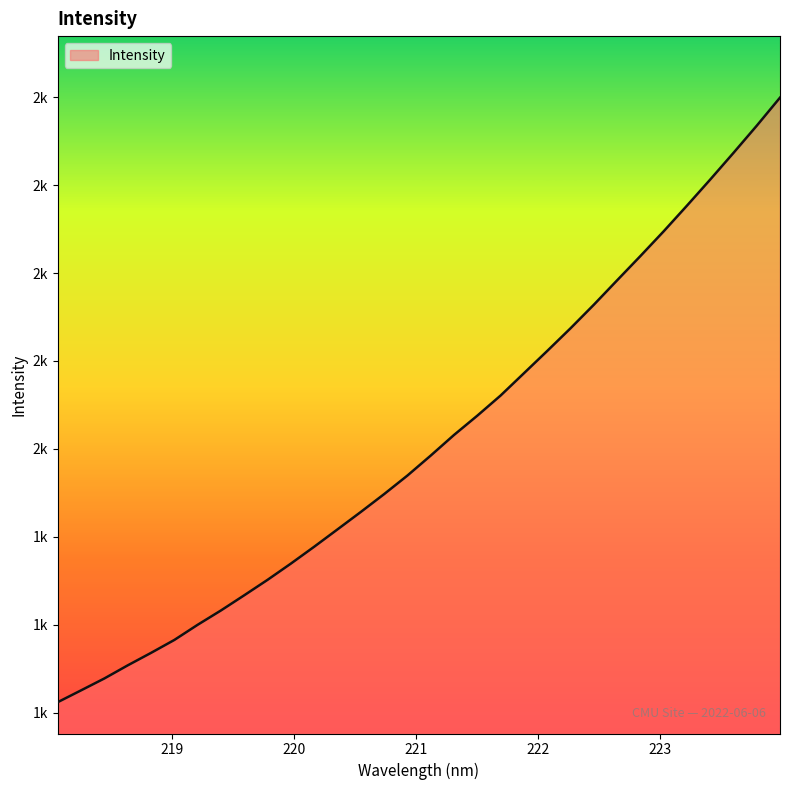

What is the difference between the maximum and minimum values?

1375.5